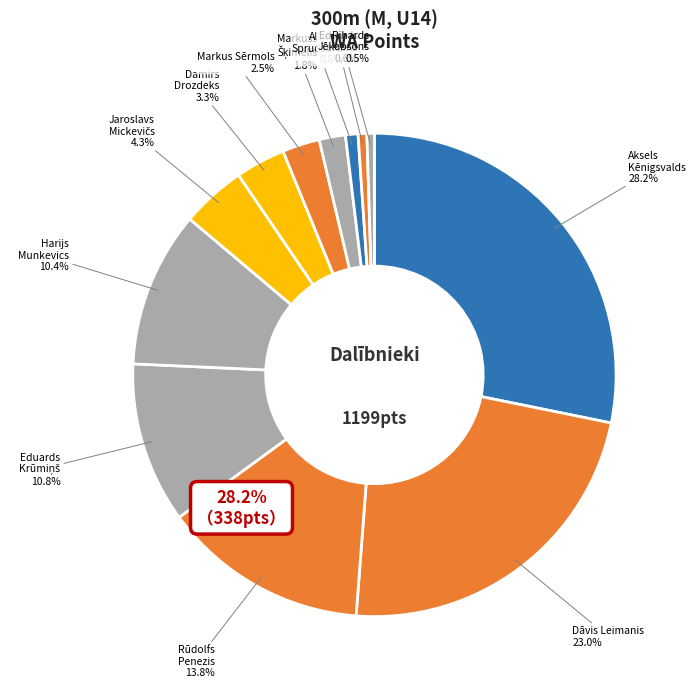

To the nearest percent, what portion does Dāvis Leimanis represent?

23%